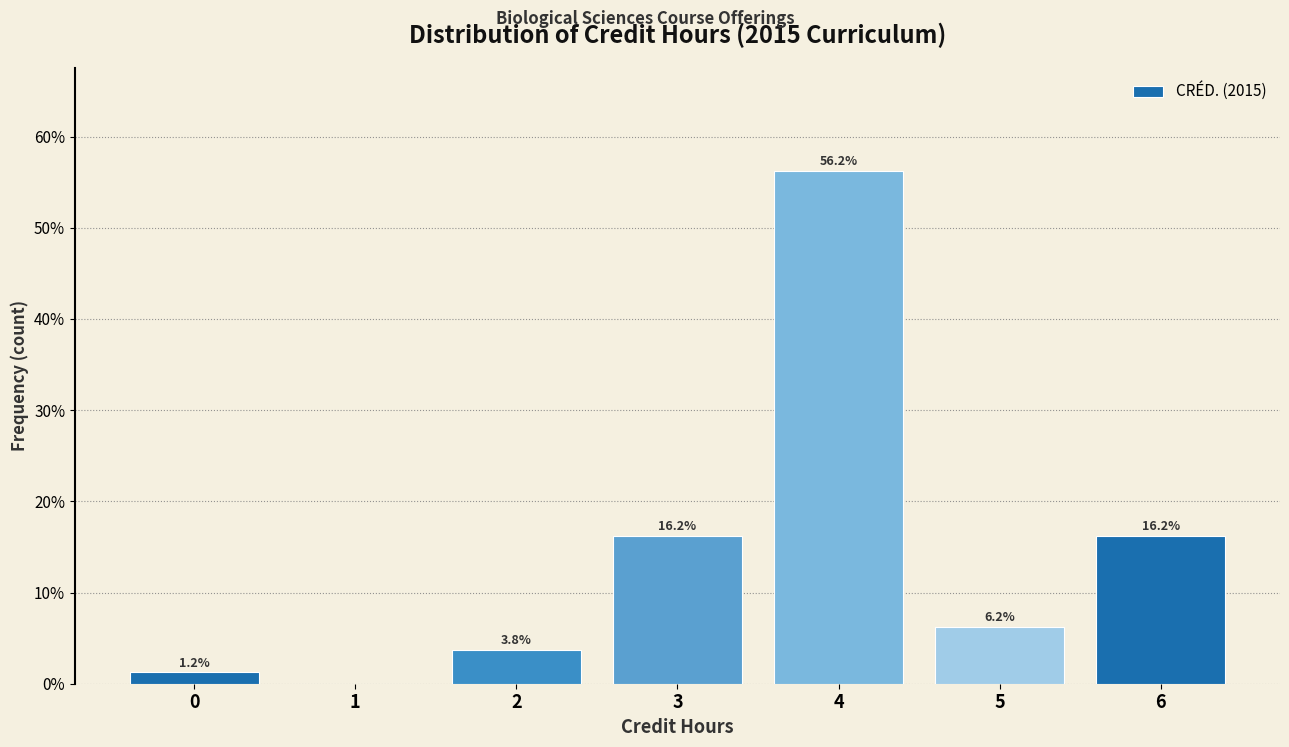

What is the ratio of the value at 3 to the value at 5?

2.6